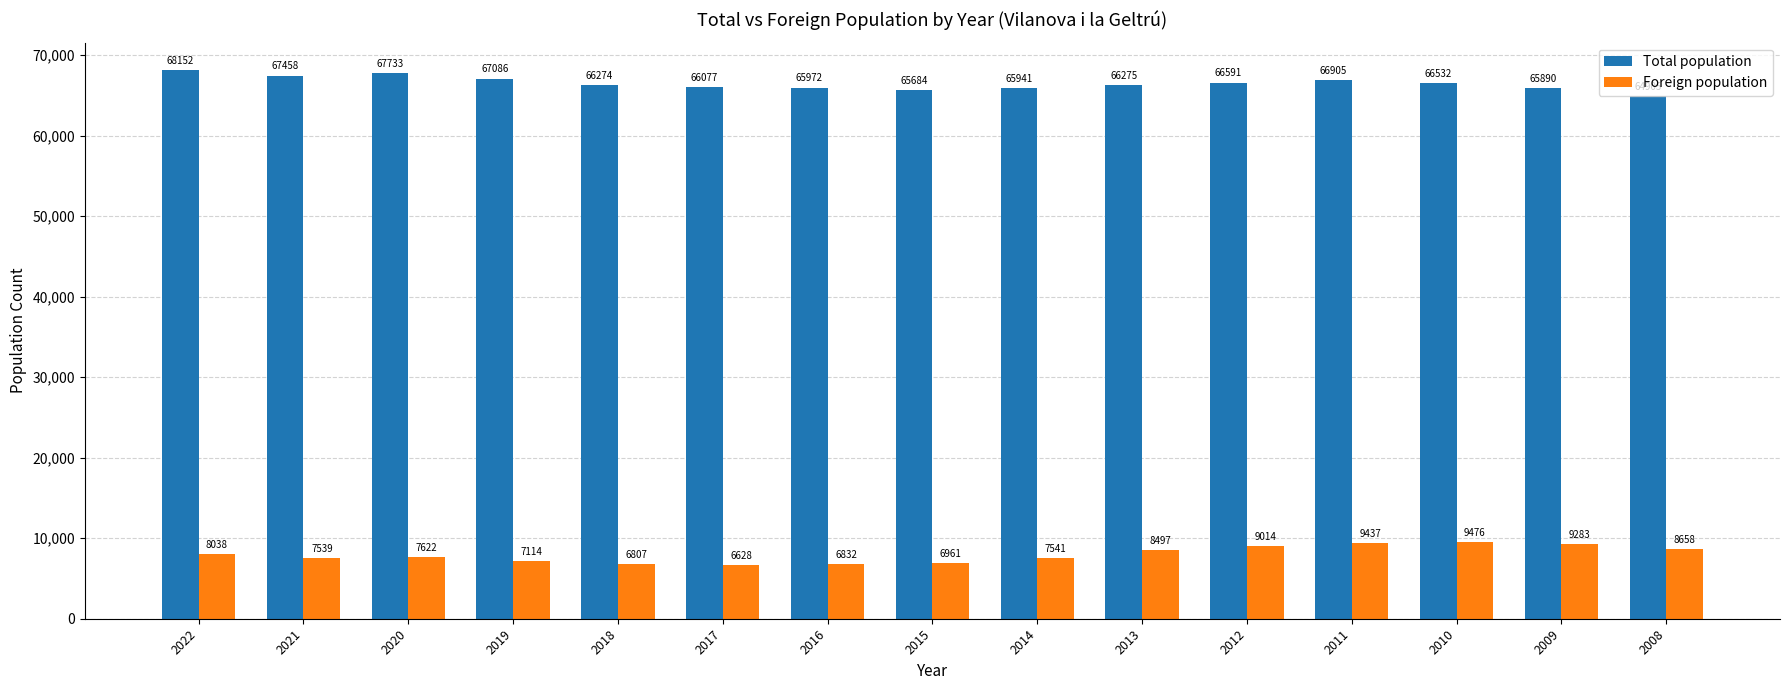

At which label does Foreign population first exceed 7622?

2022